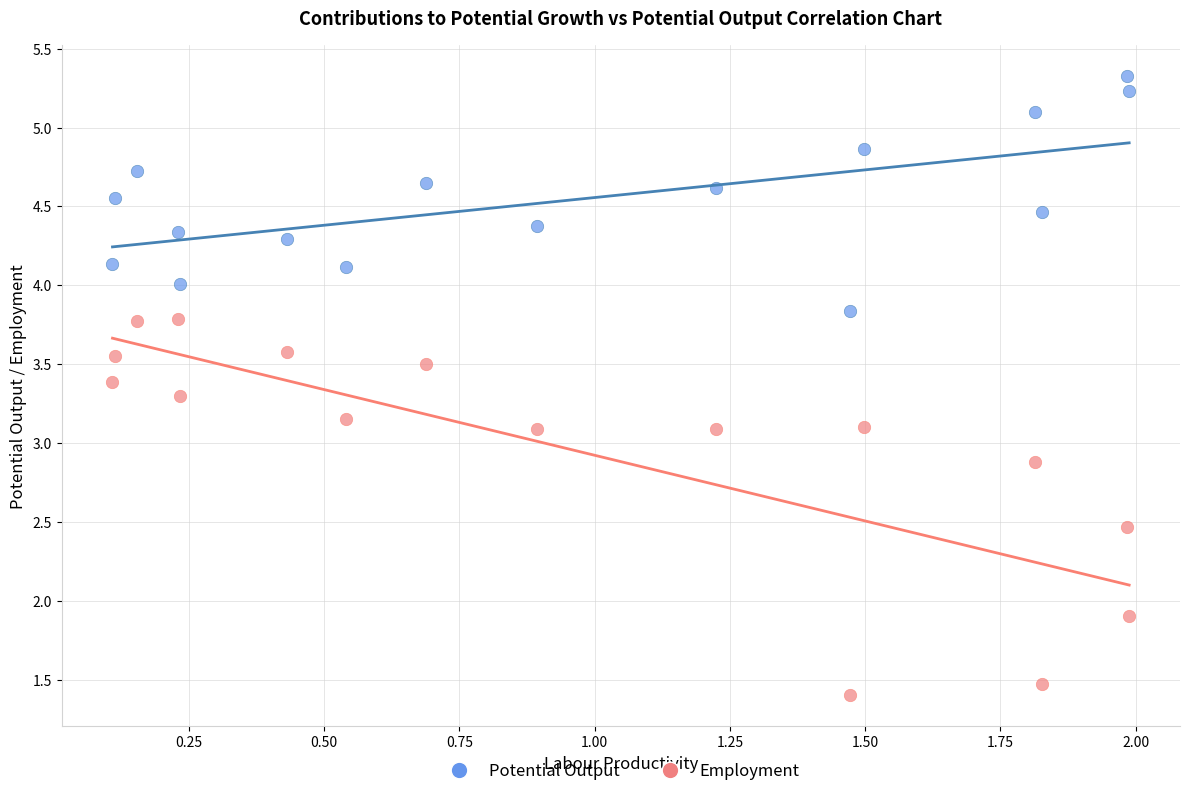

Which series reaches the minimum Y coordinate?

Employment